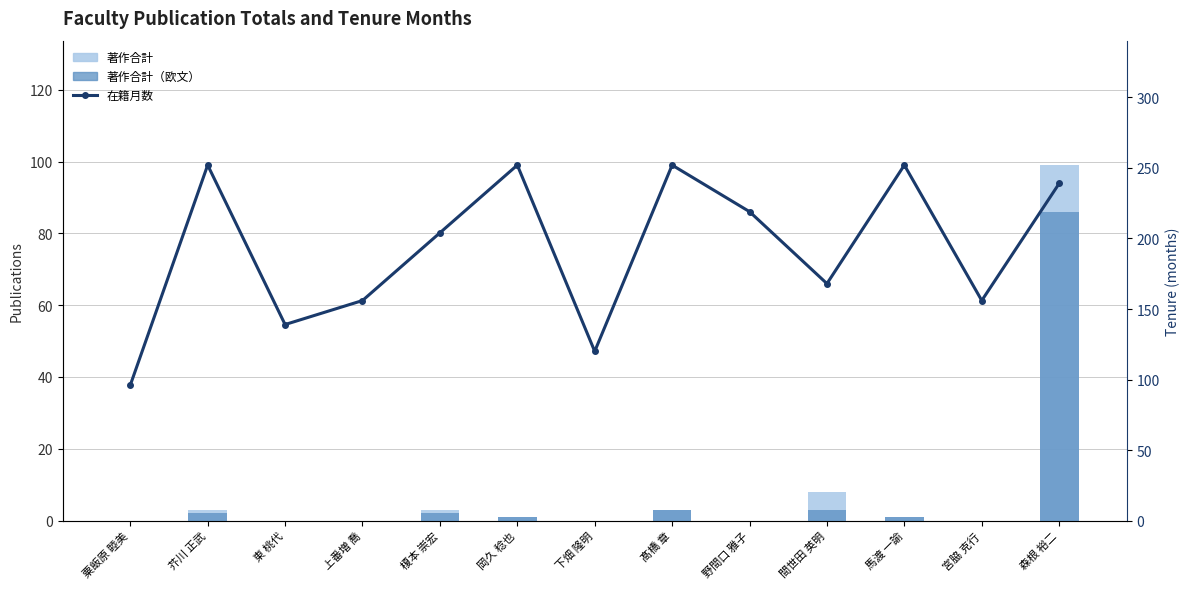

What is the spread (max minus min) of values at 間世田 英明?

165